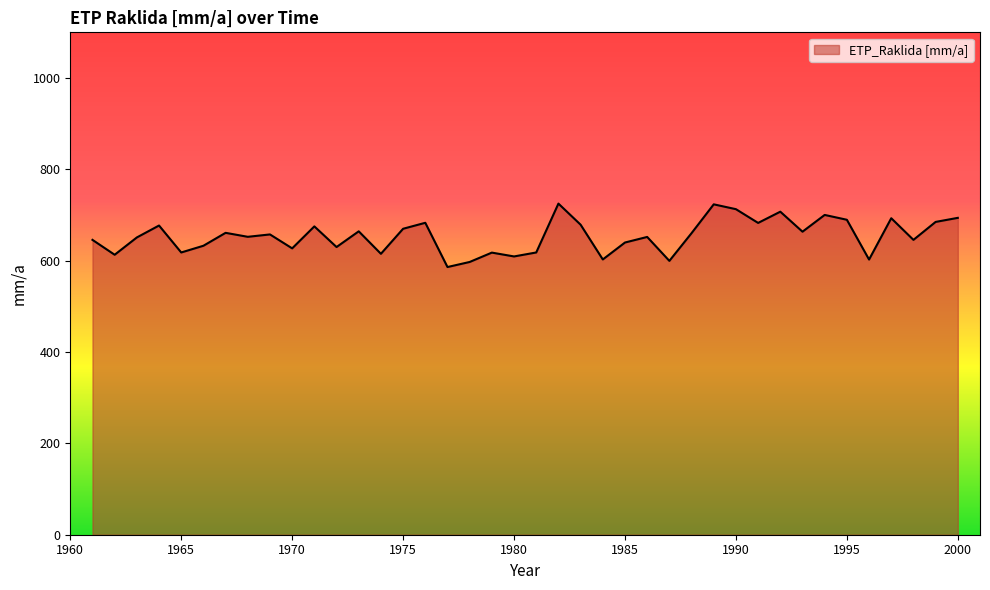

What is the minimum value shown in the chart?

586.1